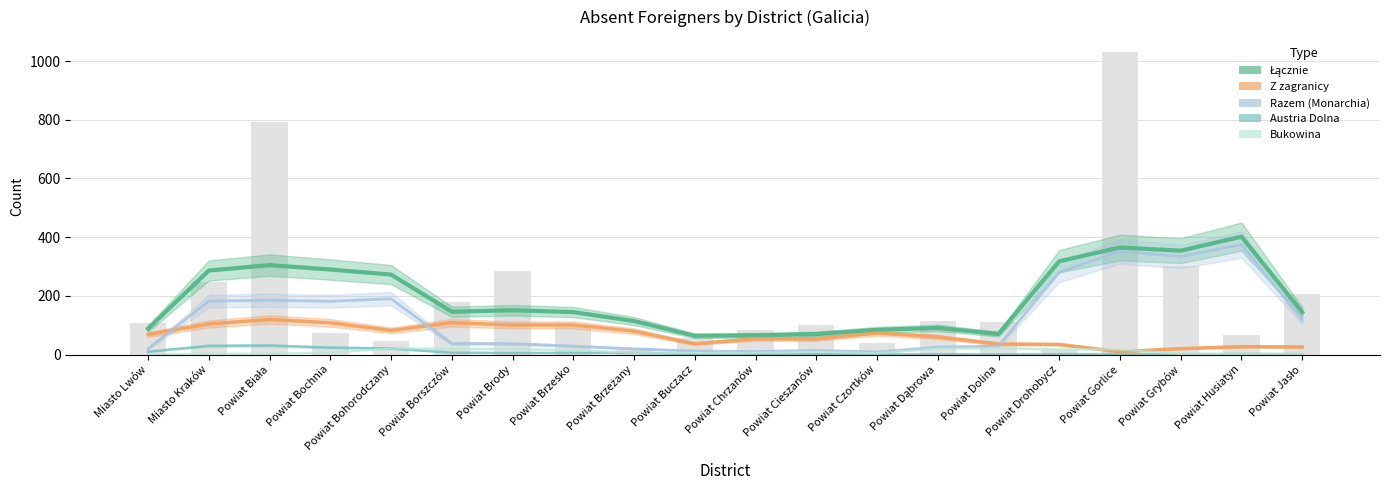

Does the chart contain stacked bars?

No